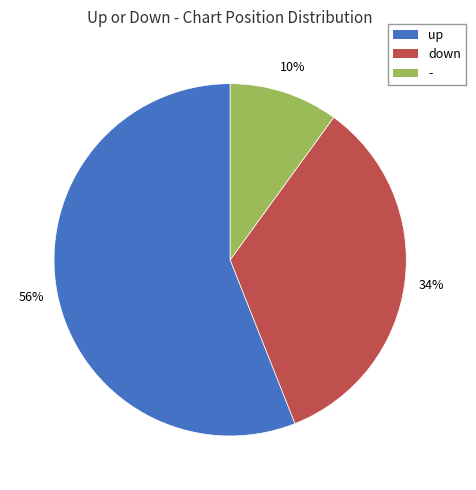

Do - and up together represent more than half of the pie?

Yes